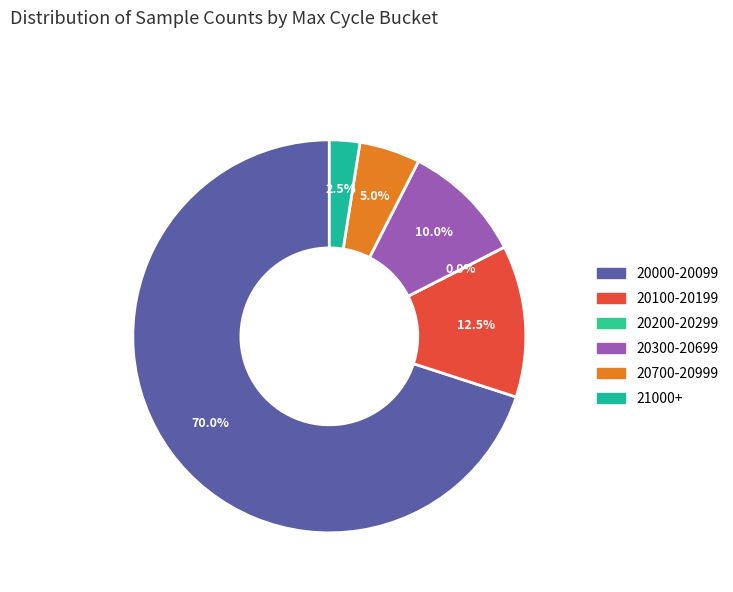

Does 14 represent more than half of the total?

No